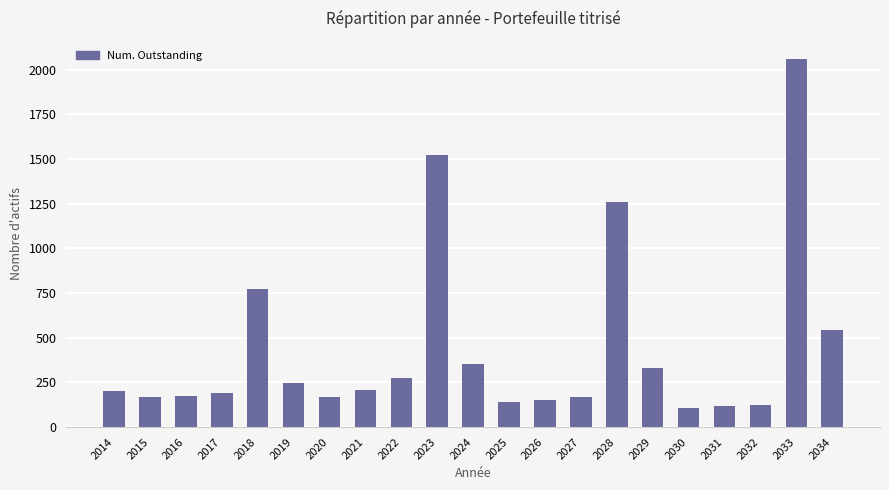

Is it true that the value at 2029 is 329?

True